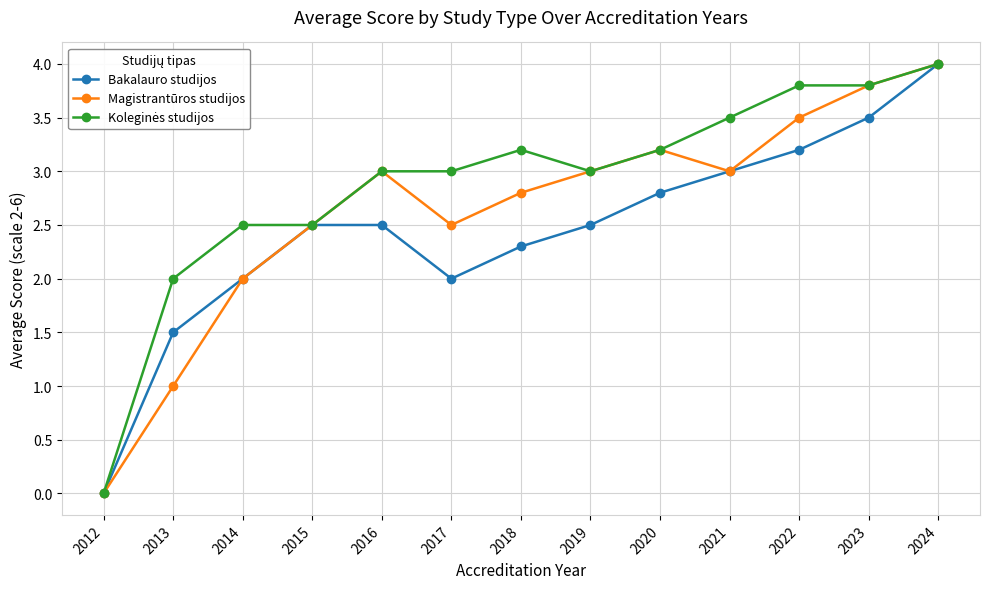

In Bakalauro studijos, how many points are lower than both neighbors (excluding endpoints)?

1